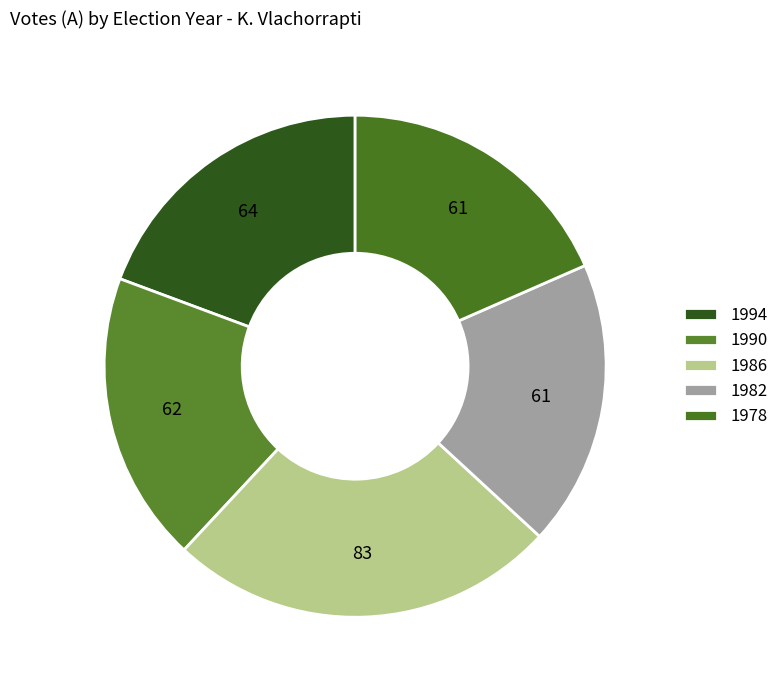

To the nearest percent, what portion does 1994 represent?

19%